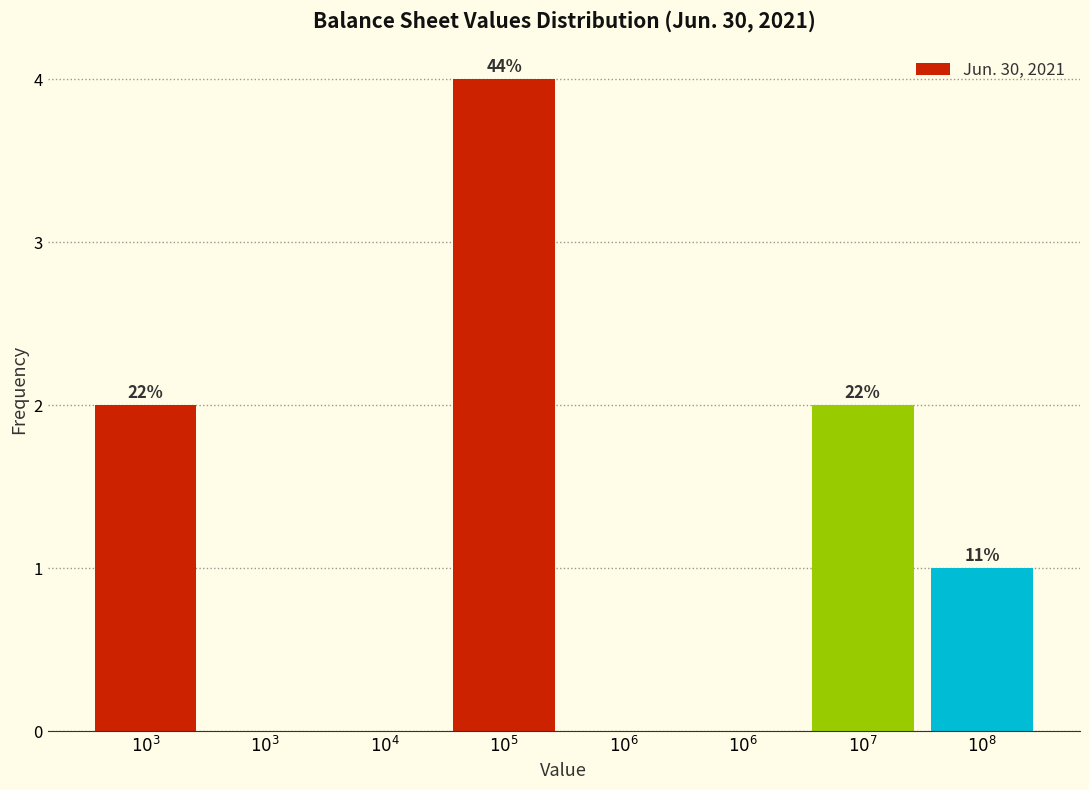

Are the bars horizontal?

No